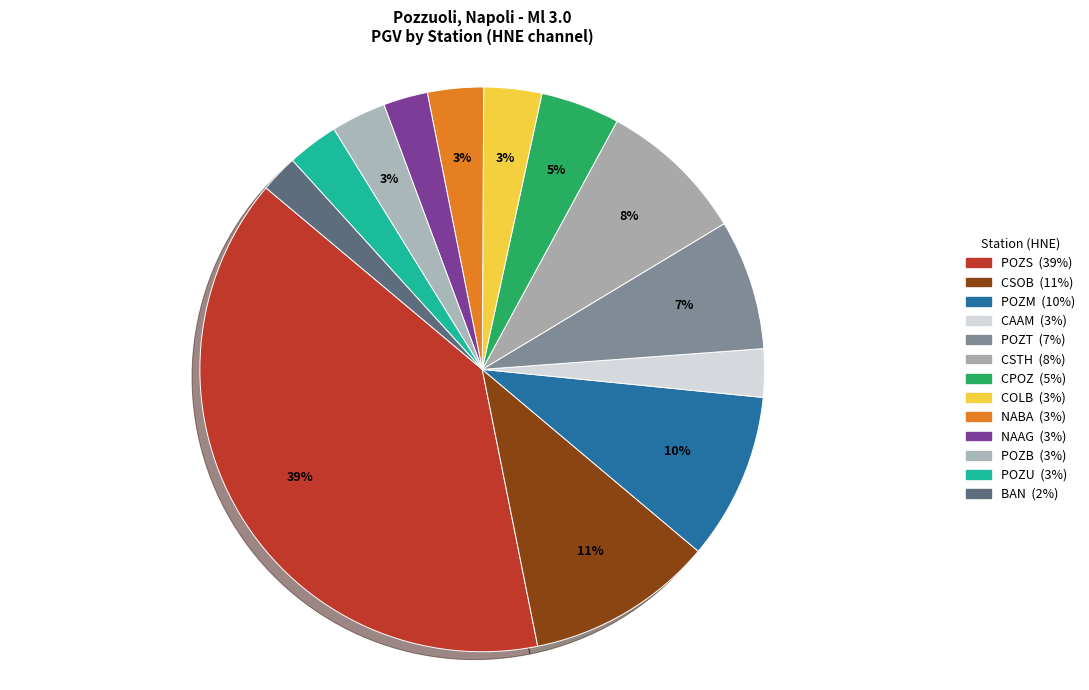

To the nearest percent, what portion does NABA represent?

3%